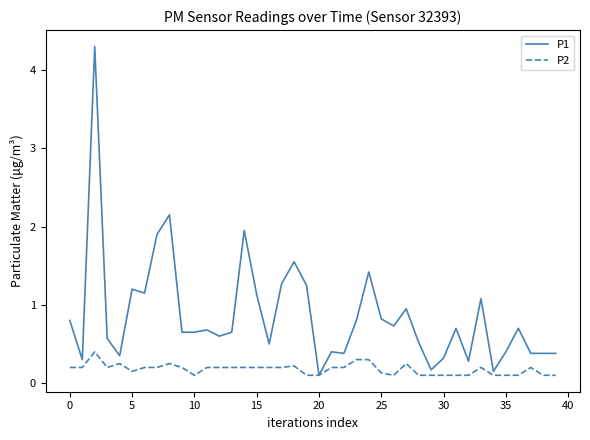

Which series has the widest spread of values?

P1